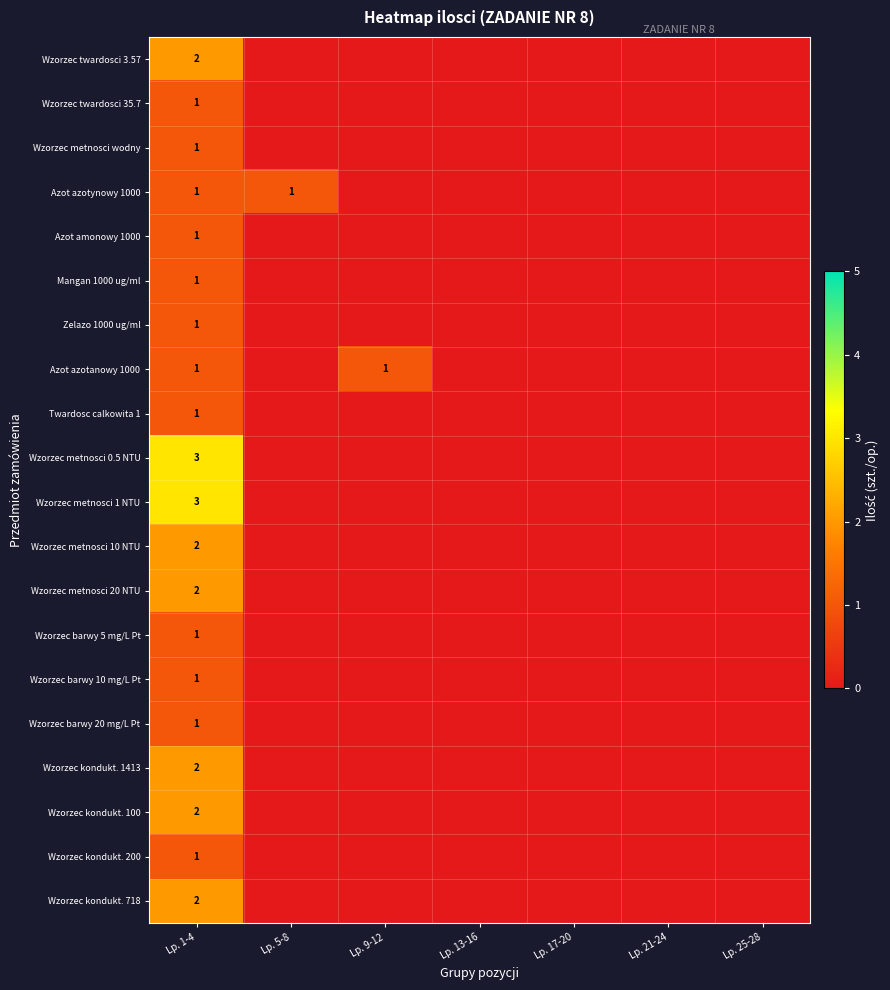

The value of Wzorzec metnosci 1 NTU at Lp. 1-4 is 3. True or false?

True